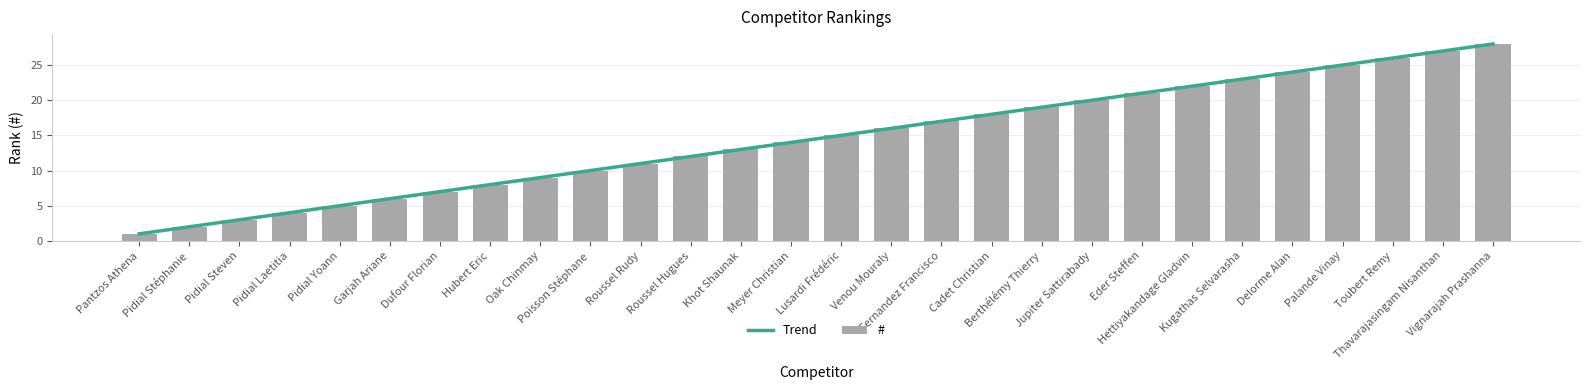

The chart shows a value of 2 at Garjah Ariane. True or false?

False